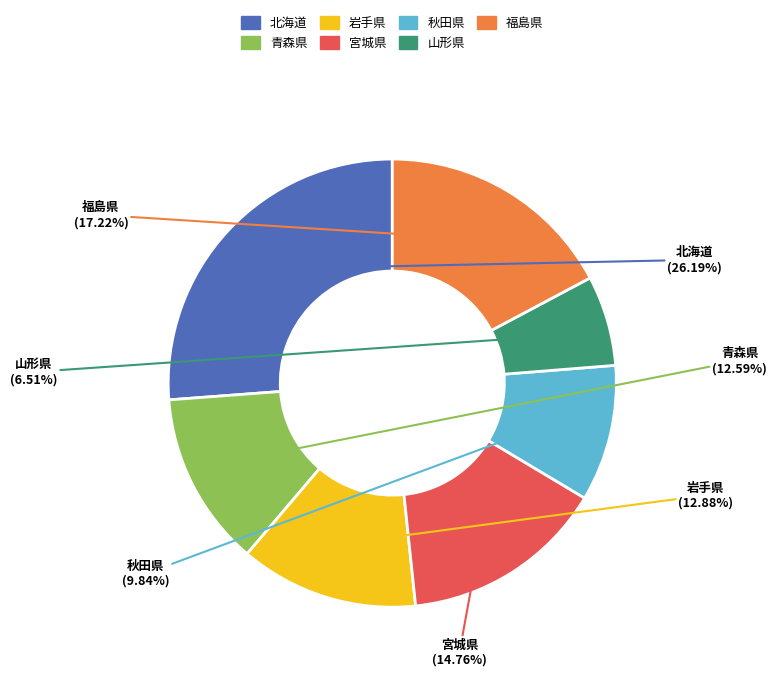

Approximately how many times larger is the value at 山形県 compared to 青森県?

0.5